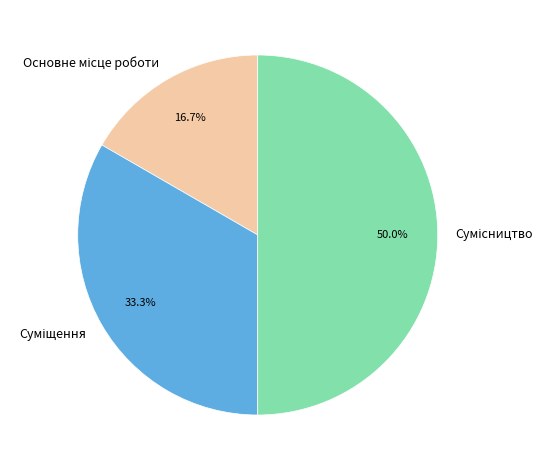

Which slice is the largest?

Сумісництво